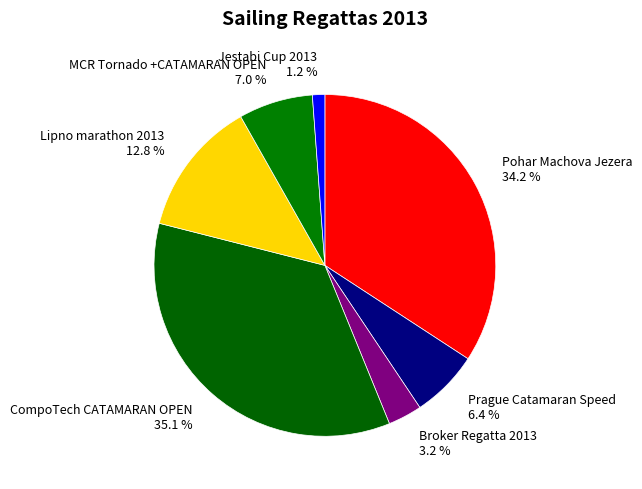

What portion of the pie excludes Broker Regatta 2013 3.2 %?

96.8%